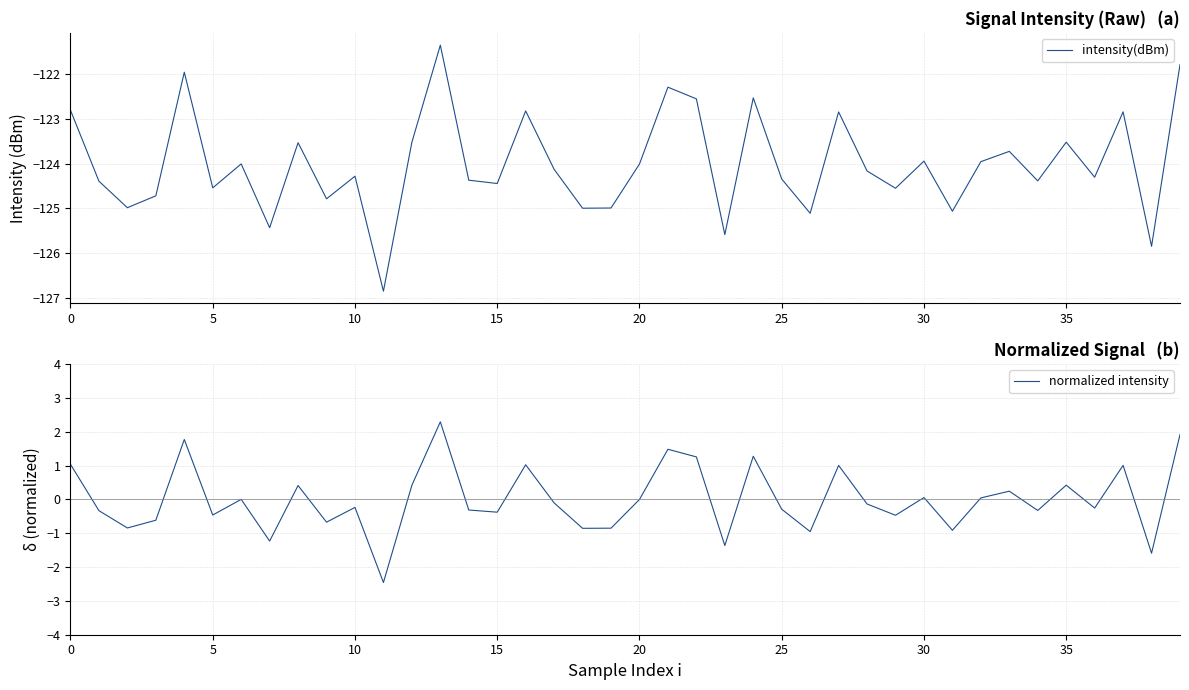

In intensity(dBm), how many points are lower than both neighbors (excluding endpoints)?

14